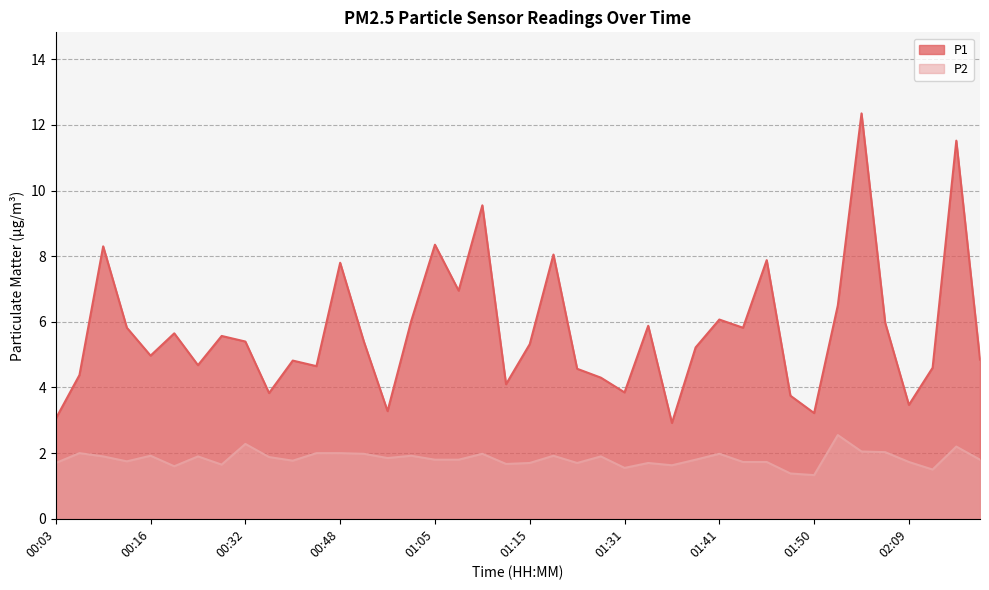

How many values in the P1 series are below 5?

18